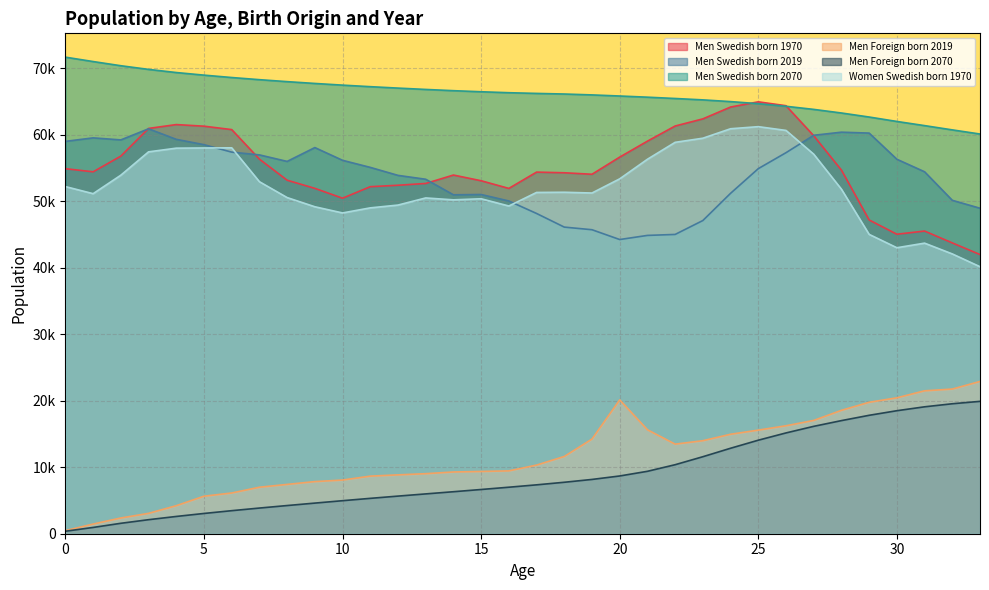

What is the difference between the highest and lowest values at 15?

59823